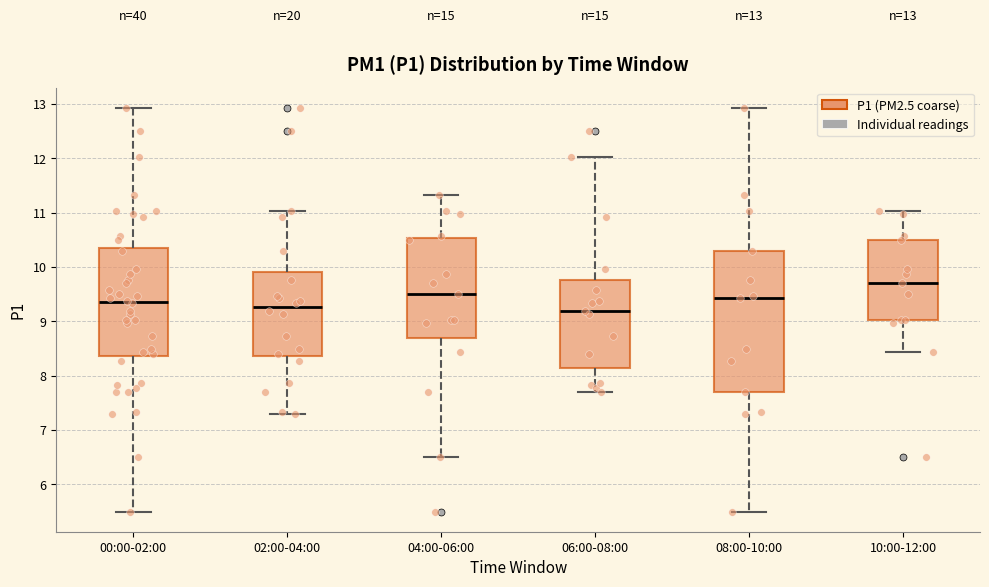

Which box's median line is the highest?

10:00-12:00